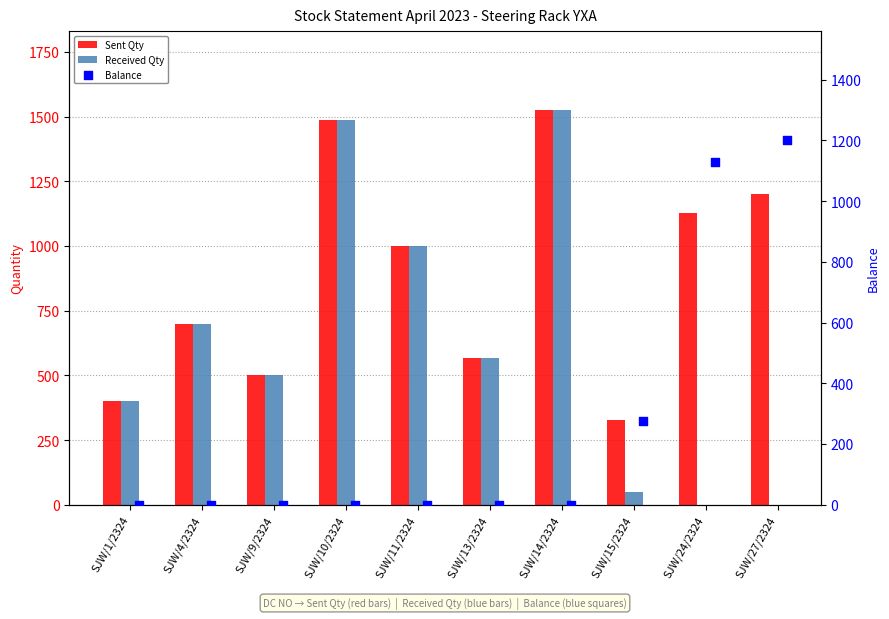

What are all the series names shown in the legend?

Sent Qty, Received Qty, Balance